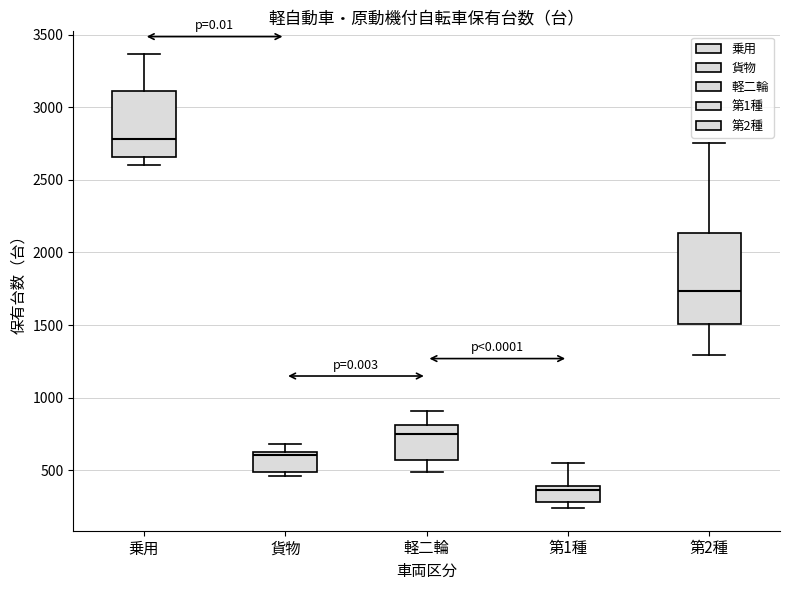

Which box has the lowest median line?

第1種